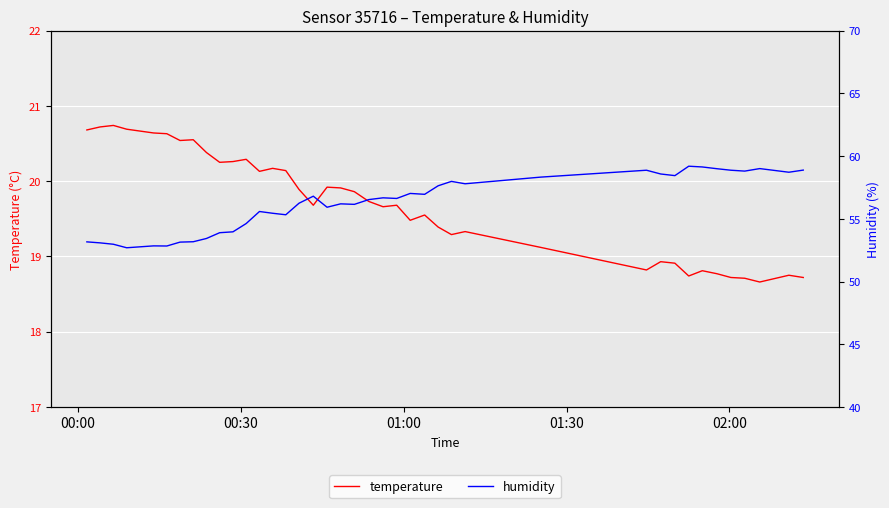

True or false: temperature and humidity cross at least once.

False